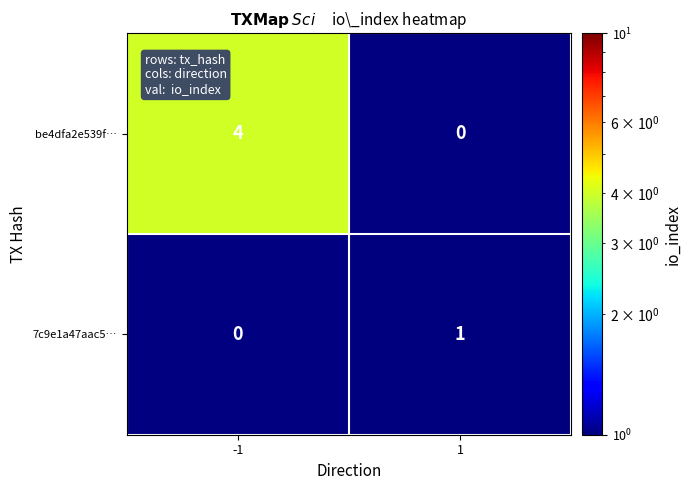

Is it true that 7c9e1a47aac5… equals 0 at 1?

False